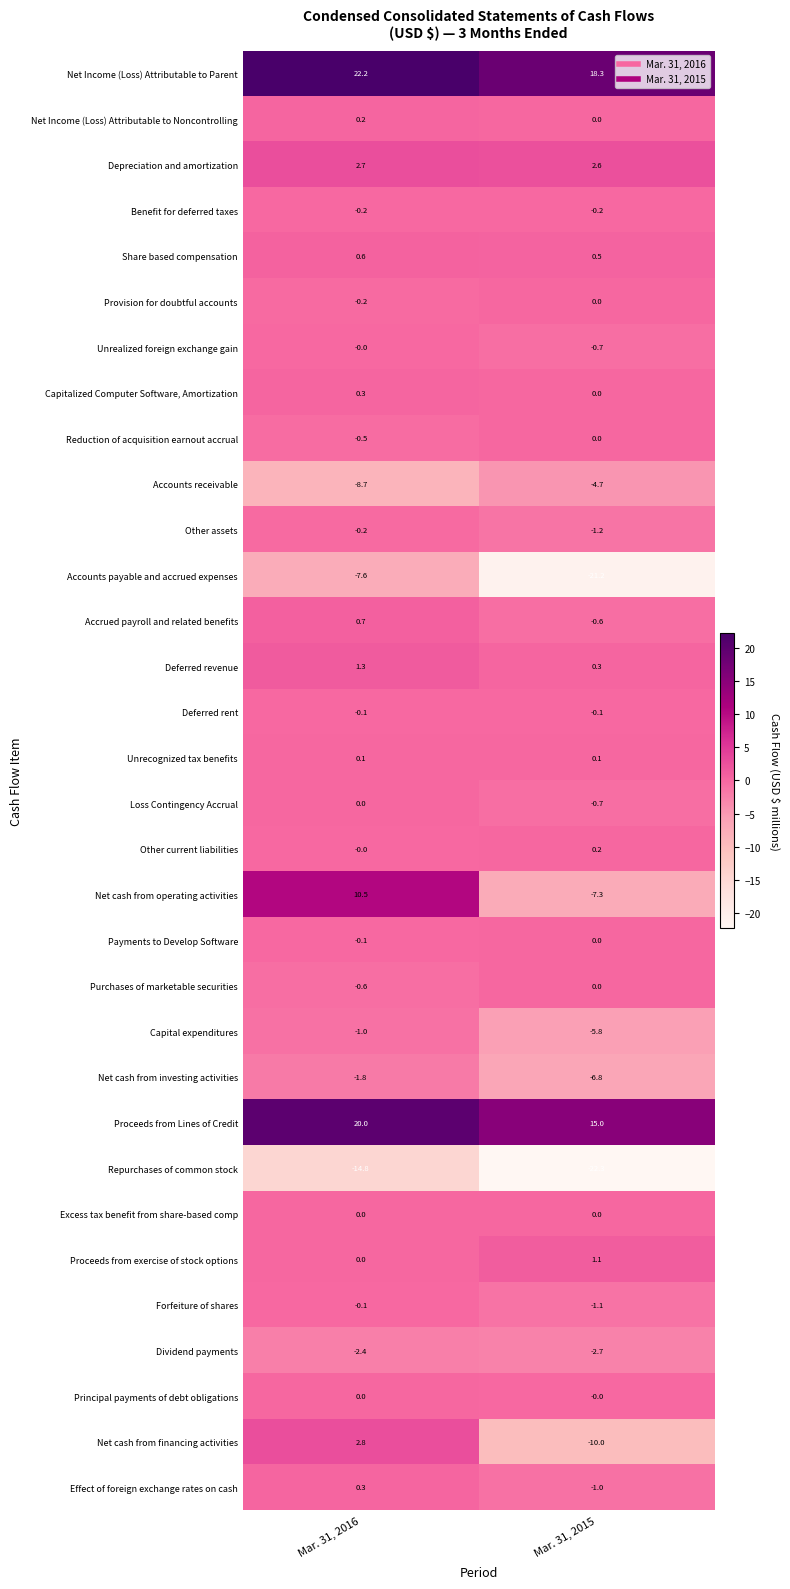

What is the sum of the Purchases of marketable securities values at Mar. 31, 2015 and Mar. 31, 2016?

-0.6